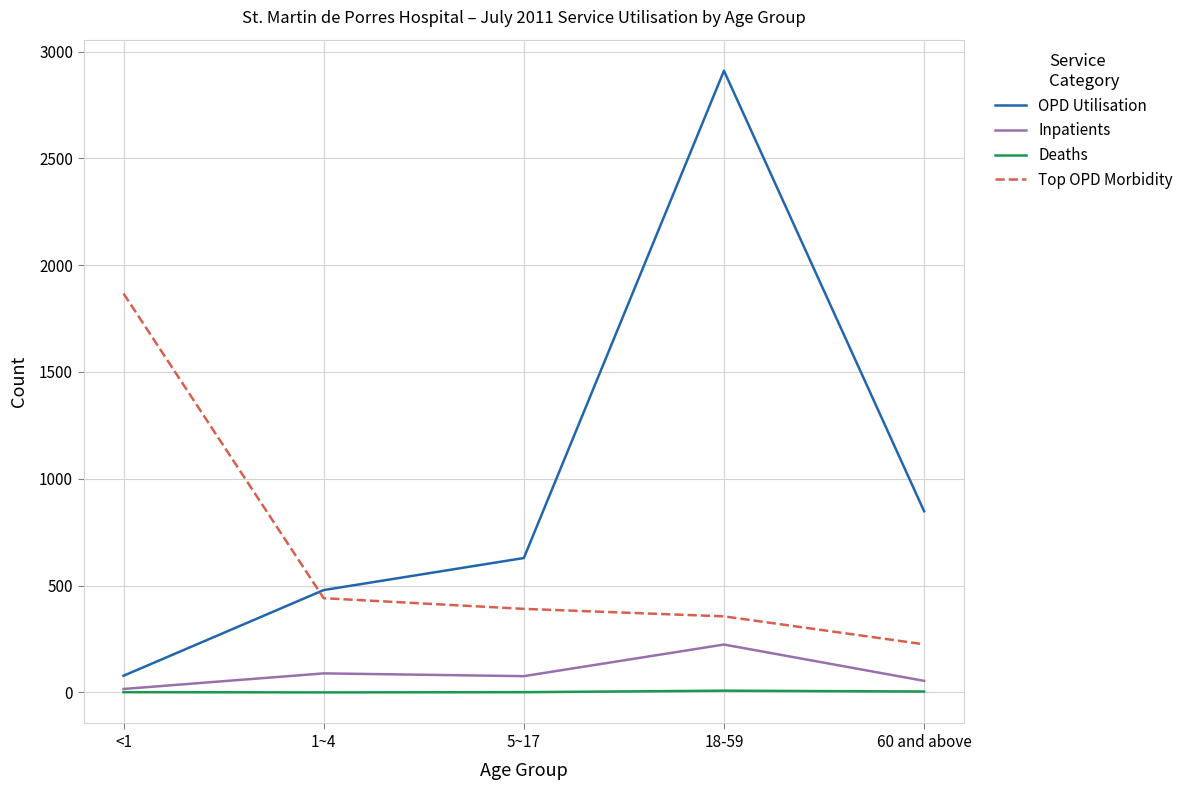

How many times do Top OPD Morbidity and OPD Utilisation cross each other?

1